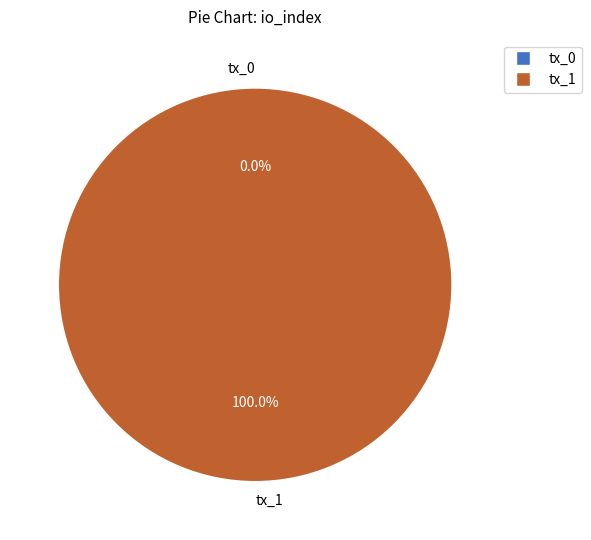

The tx_0 slice represents 0% of the pie. True or false?

True